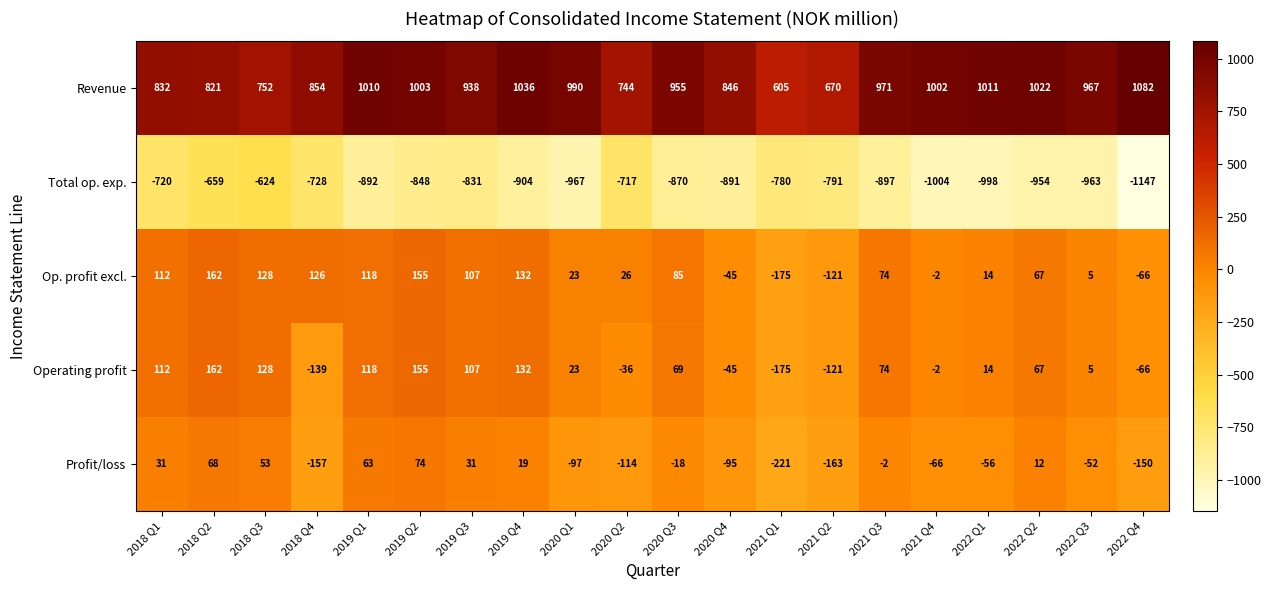

What is the lowest value of the Operating profit series?

-175